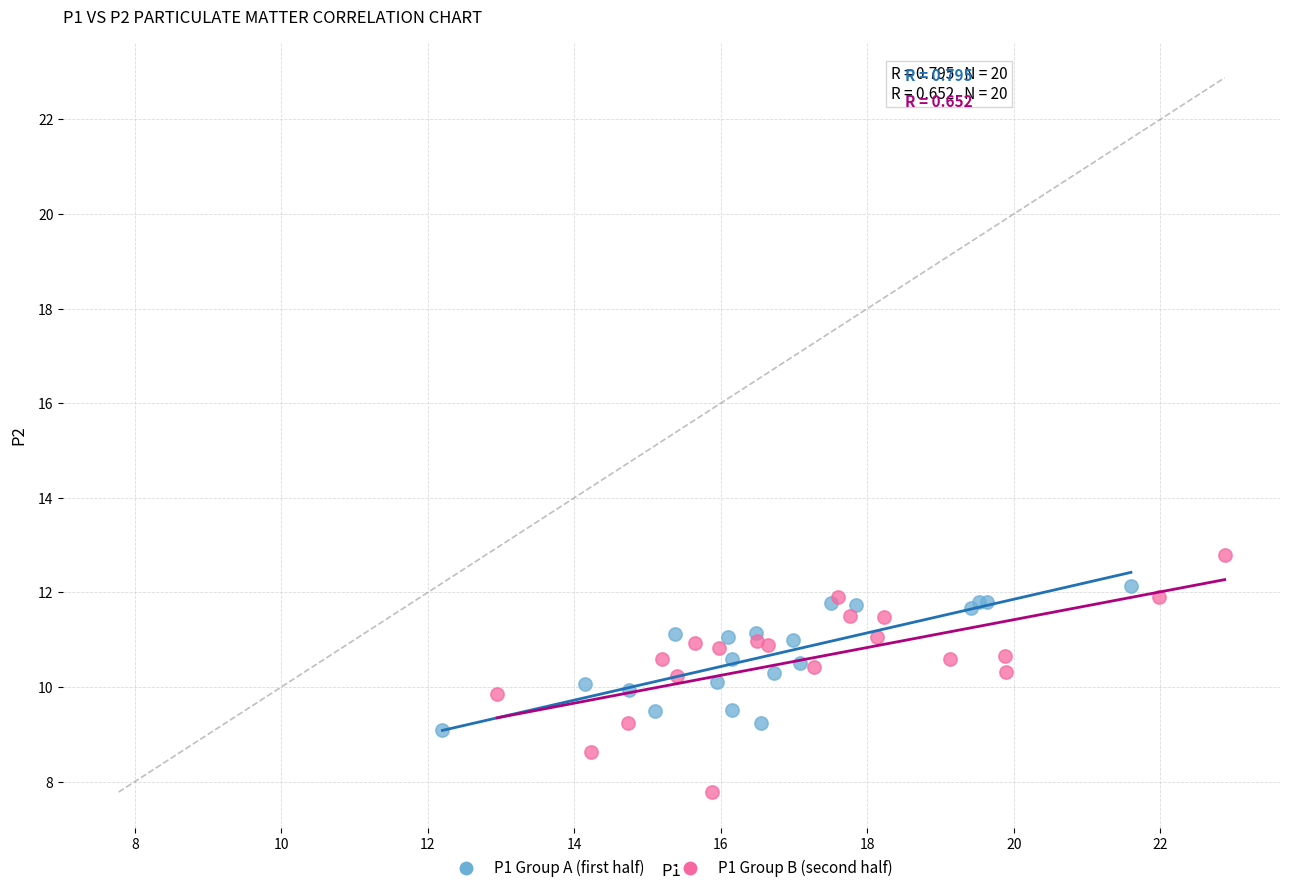

Which series has the largest Y range (max minus min)?

P1 Group B (second half)